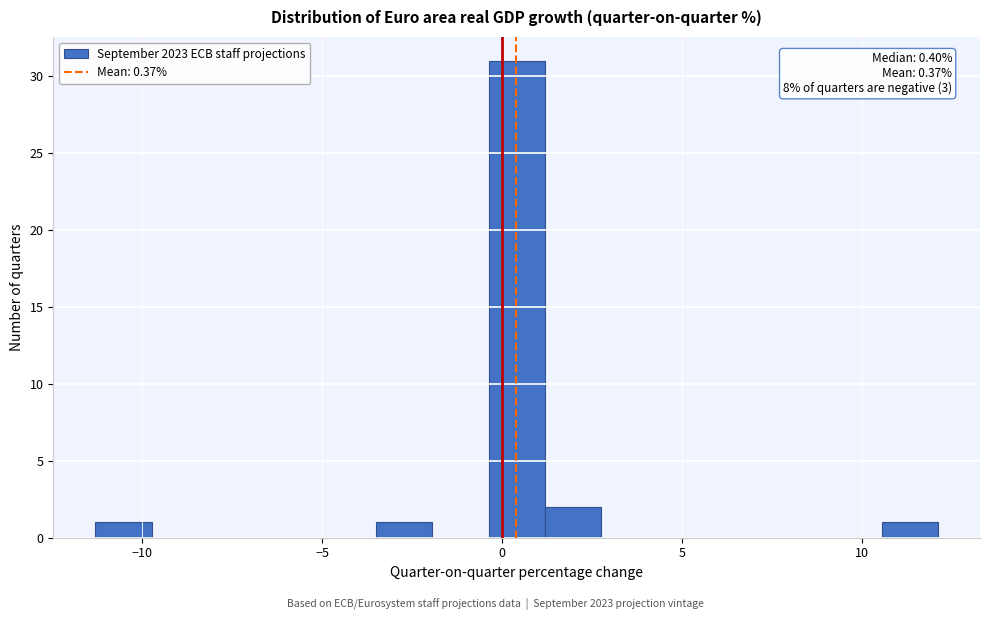

Read against the x-axis, roughly where is the centre of the tallest bar?

0.5